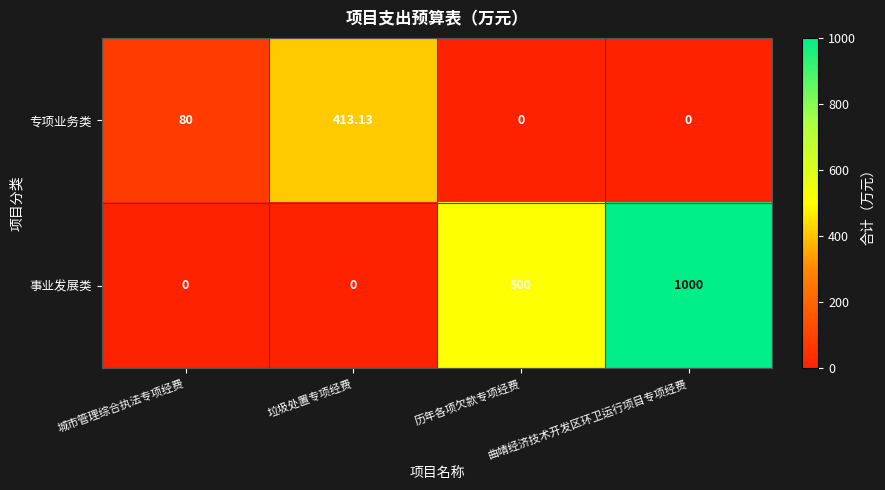

Which series has the largest total across all categories?

事业发展类